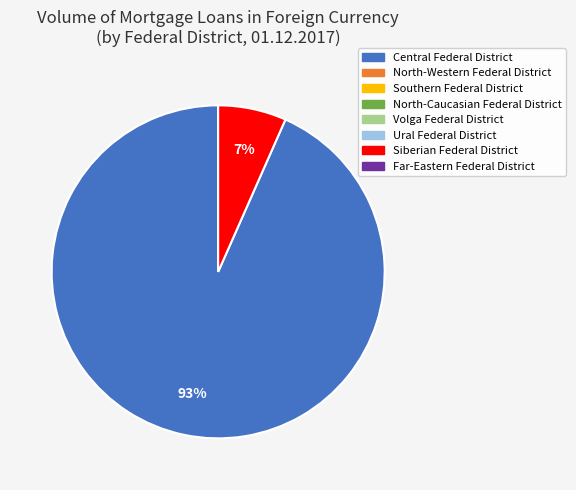

Is there any slice that represents more than half of the pie?

Yes